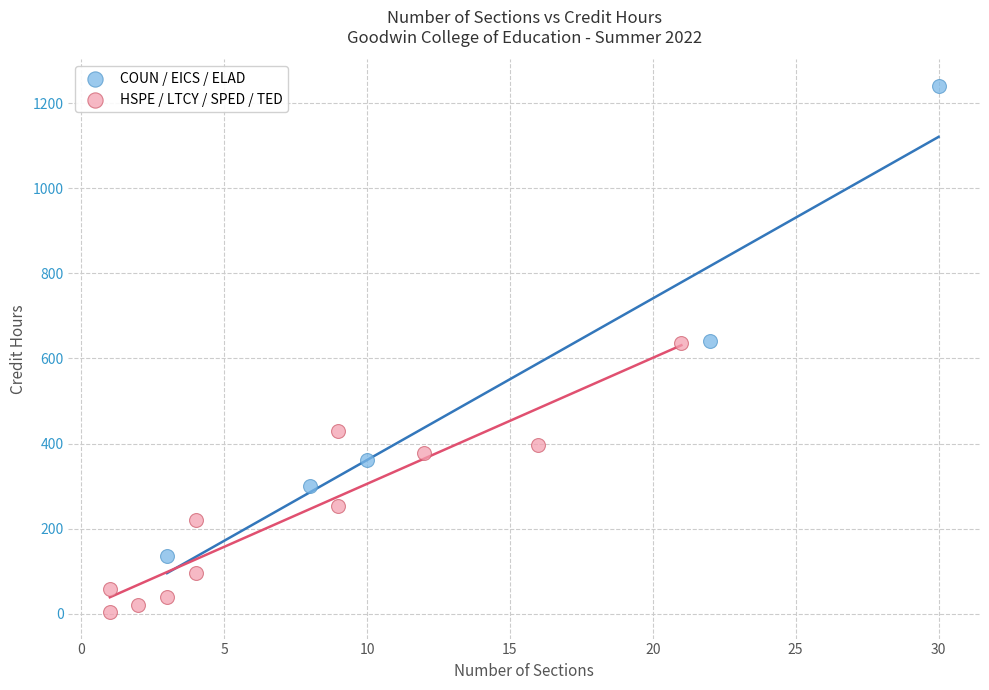

Which series contains the lowest Y value?

HSPE / LTCY / SPED / TED